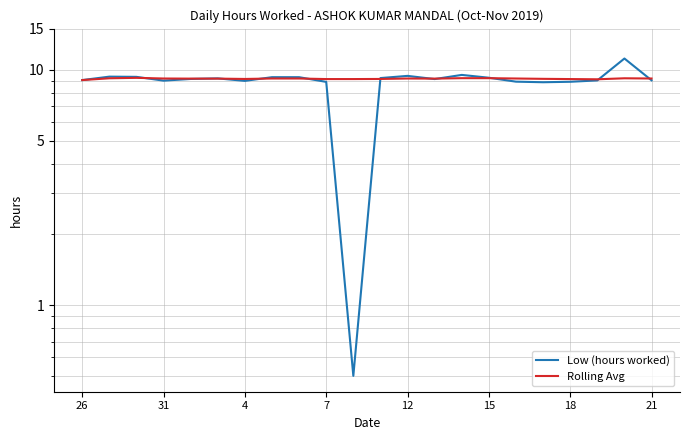

True or false: Low (hours worked) and Rolling Avg cross at least once.

True